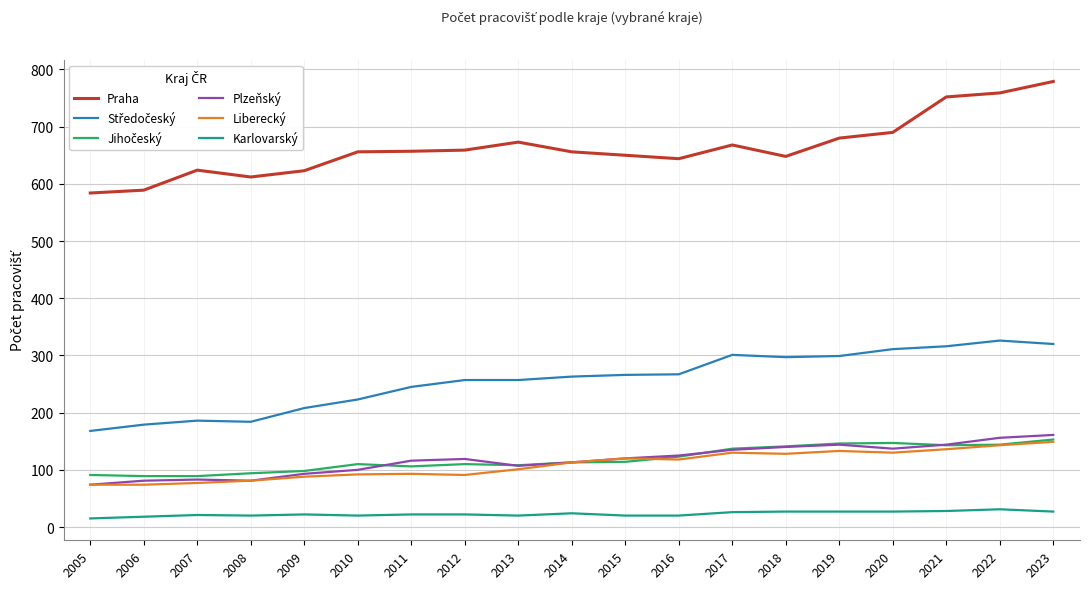

True or false: Plzeňský and Karlovarský cross at least once.

False